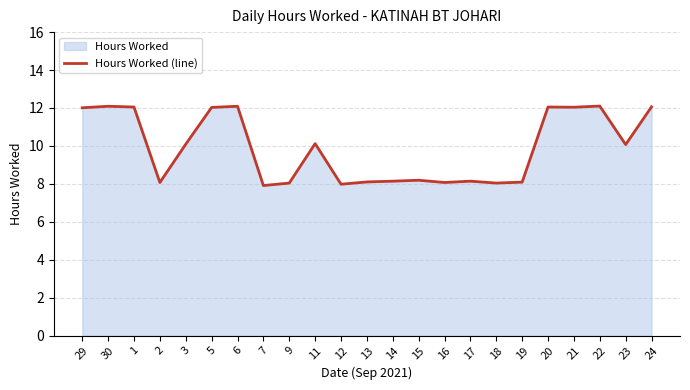

True or false: there are more than 1 points higher than both neighbors.

True